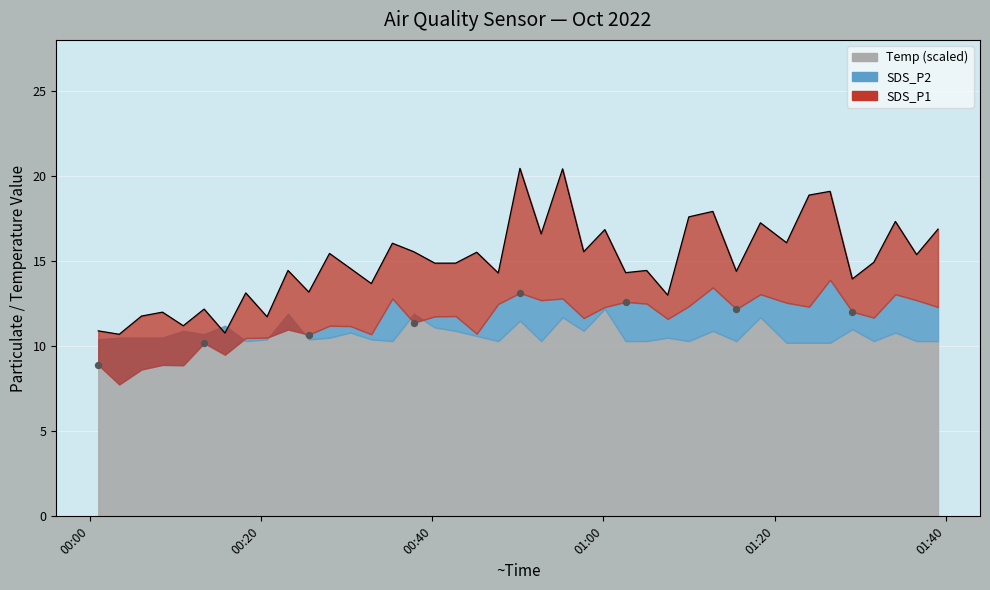

What are all the series names shown in the legend?

Temp, SDS_P1, SDS_P2